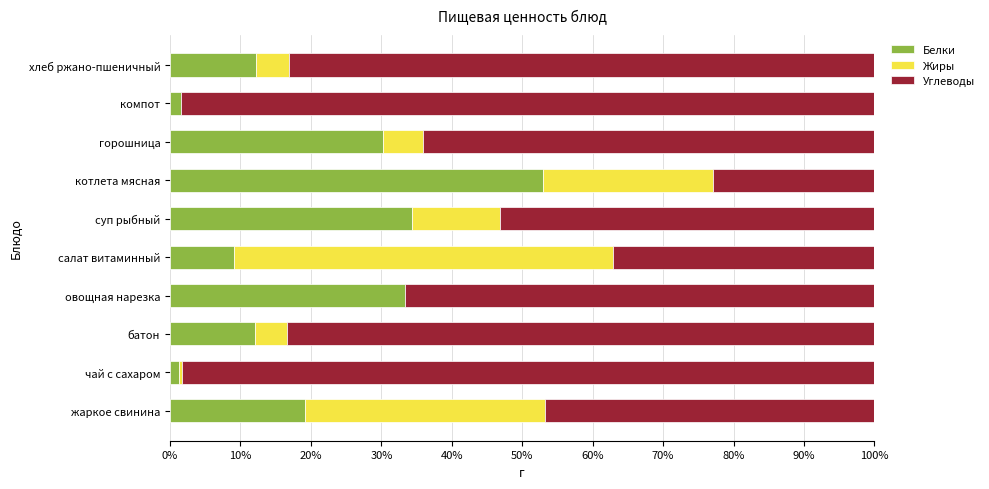

Where is Белки nearest to the value 27?

горошница